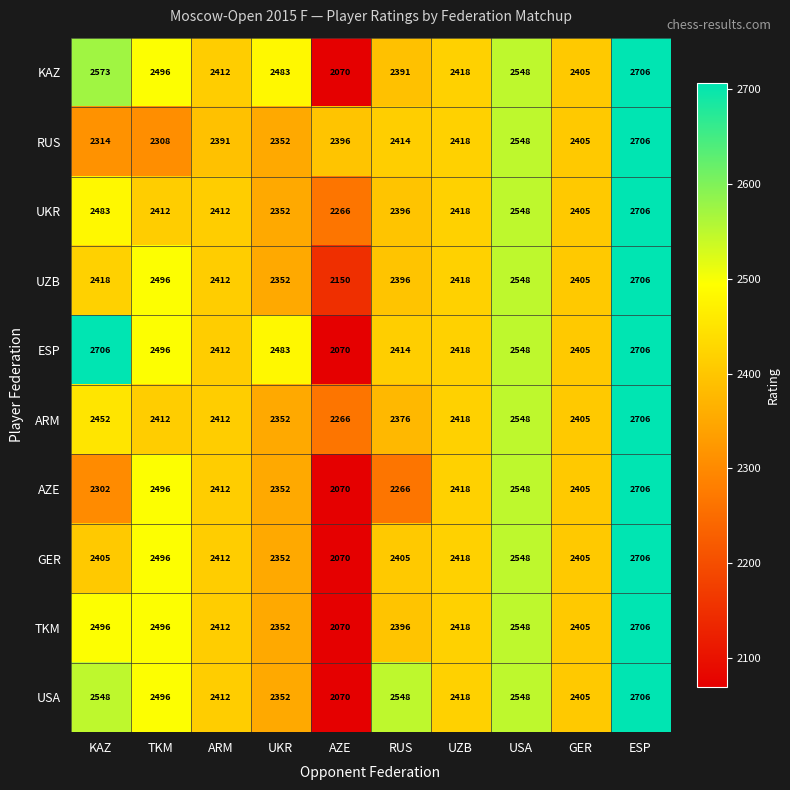

True or false: UZB has a value of 2706 at ESP.

True